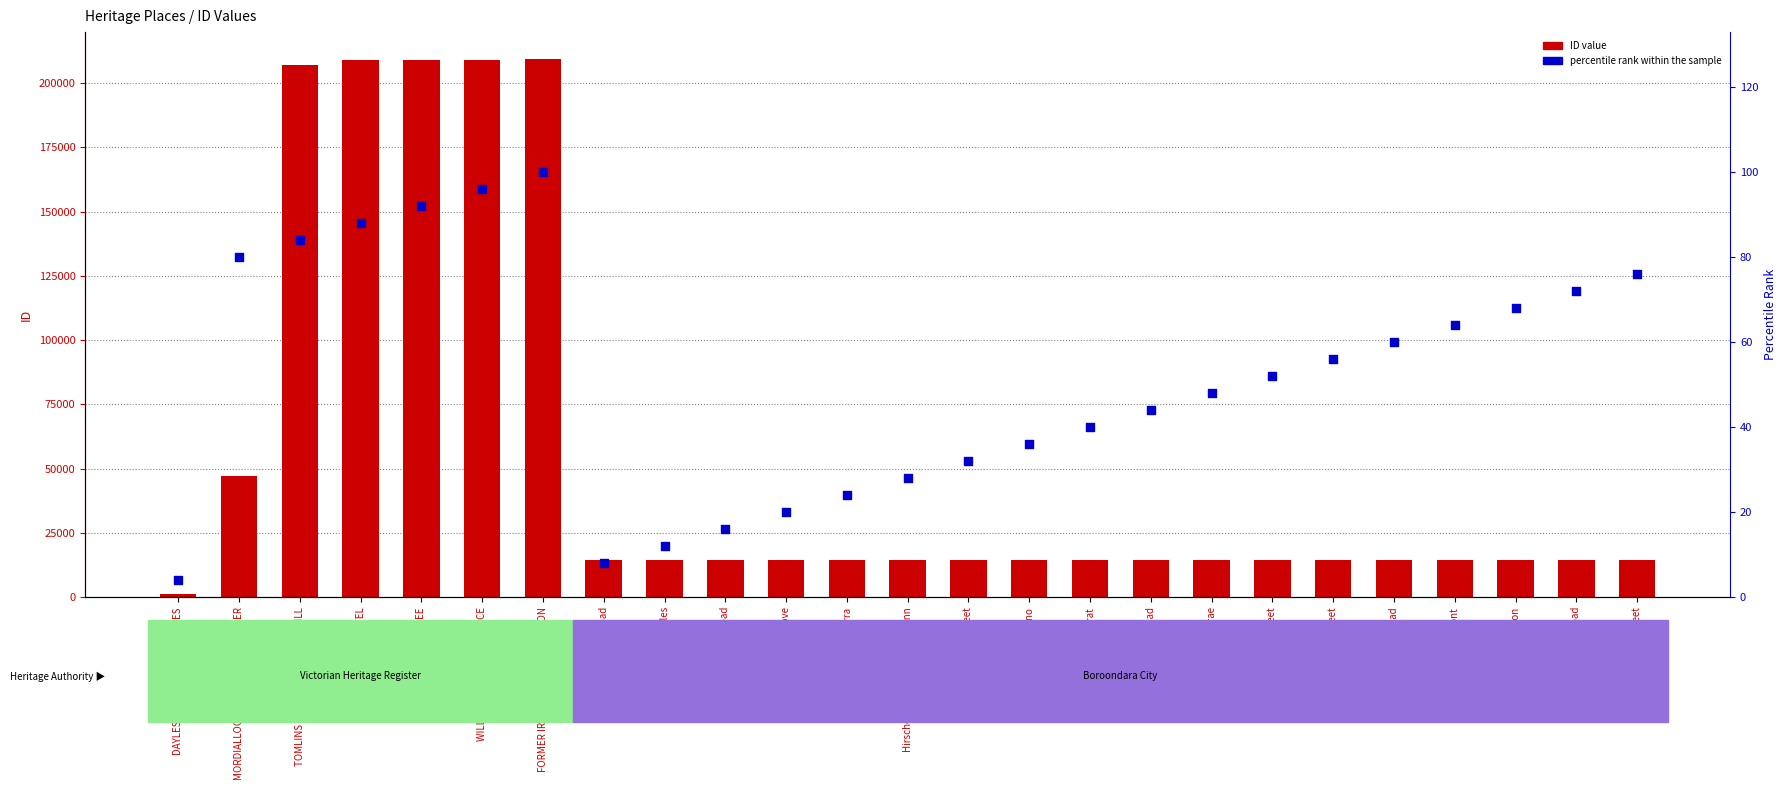

Which series contains the highest Y value?

ID value